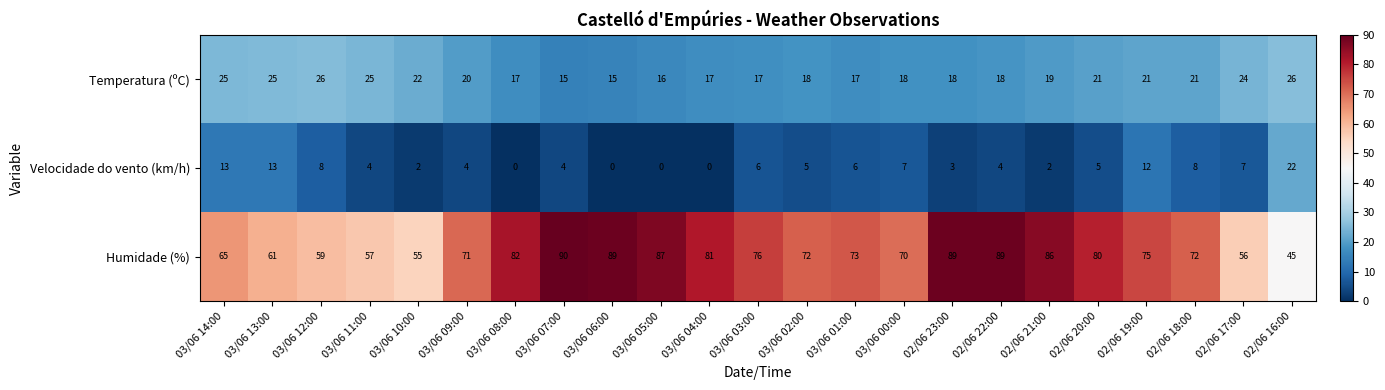

What is the average value of the Velocidade do vento (km/h) series?

6